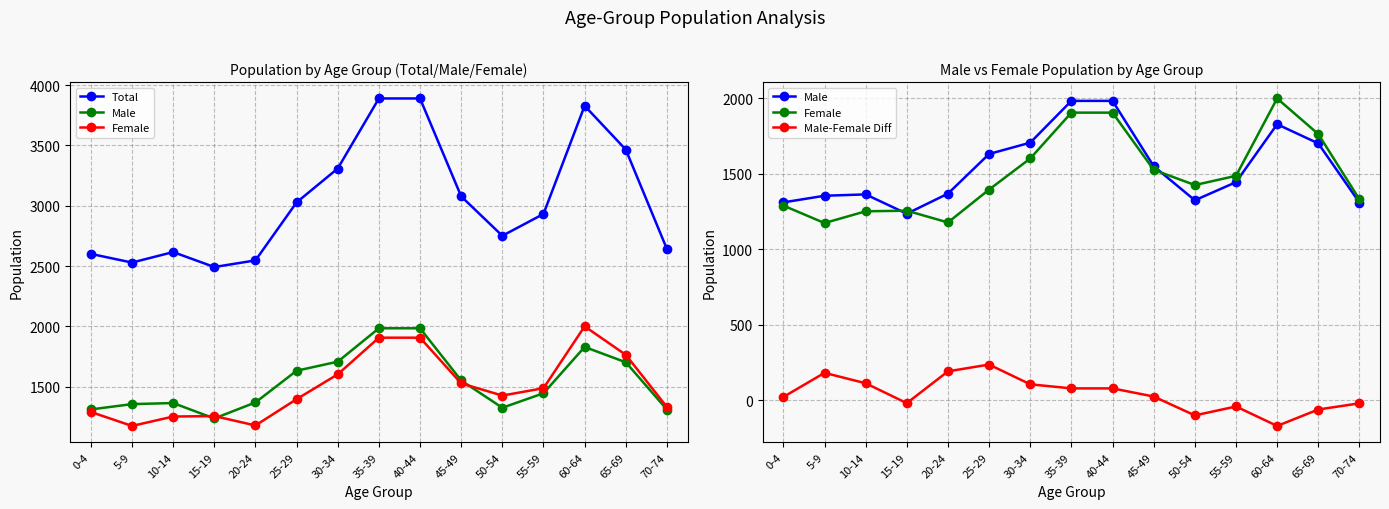

Reading left to right, what are all the values shown in this chart?

Total: 0-4=2601	5-9=2529	10-14=2616	15-19=2492	20-24=2547	25-29=3028	30-34=3309	35-39=3890	40-44=3890	45-49=3078	50-54=2751	55-59=2932	60-64=3829	65-69=3466	70-74=2641
Male: 0-4=1311	5-9=1355	10-14=1364	15-19=1236	20-24=1369	25-29=1632	30-34=1707	35-39=1984	40-44=1984	45-49=1551	50-54=1325	55-59=1445	60-64=1829	65-69=1702	70-74=1310
Female: 0-4=1290	5-9=1174	10-14=1252	15-19=1256	20-24=1178	25-29=1396	30-34=1602	35-39=1906	40-44=1906	45-49=1527	50-54=1426	55-59=1487	60-64=2000	65-69=1764	70-74=1331
Male-Female Diff: 0-4=21	5-9=181	10-14=112	15-19=-20	20-24=191	25-29=236	30-34=105	35-39=78	40-44=78	45-49=24	50-54=-101	55-59=-42	60-64=-171	65-69=-62	70-74=-21